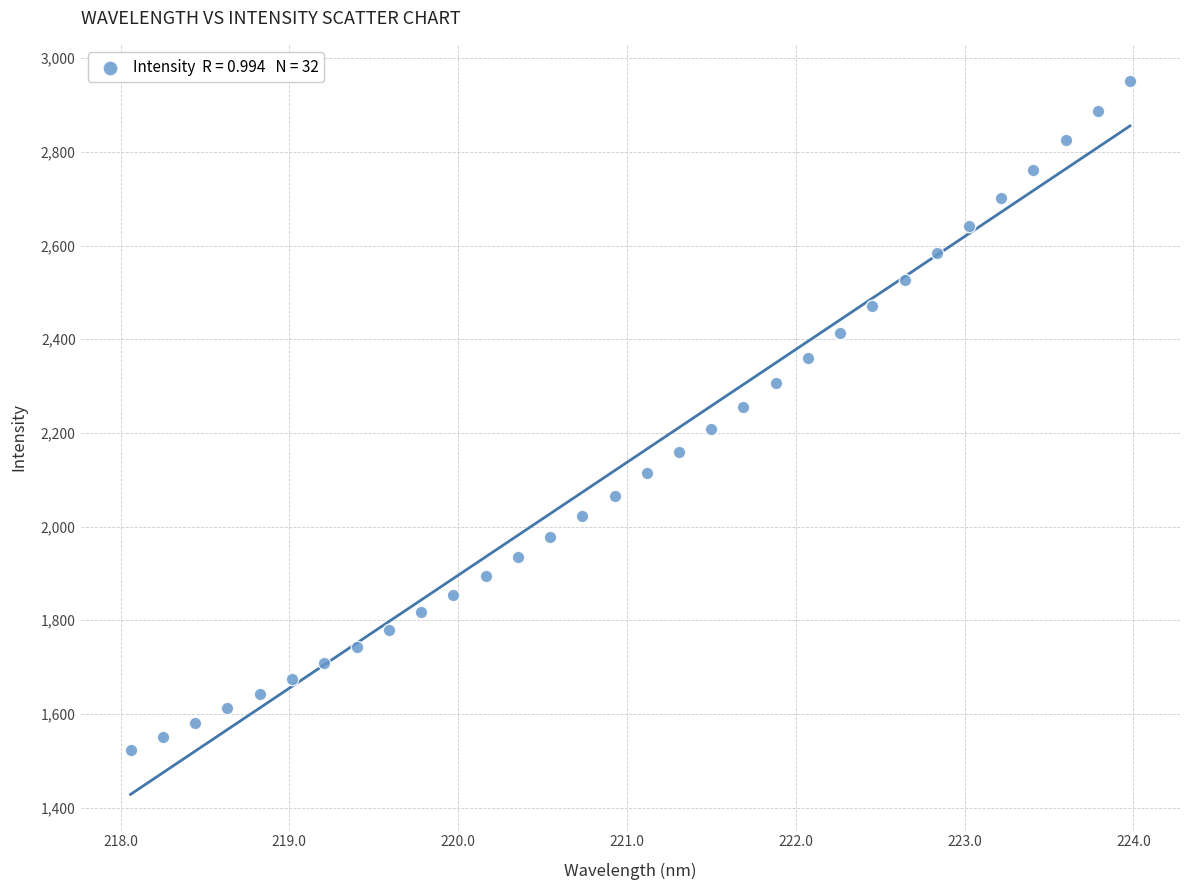

What is the range of Y values (max minus min)?

1429.7